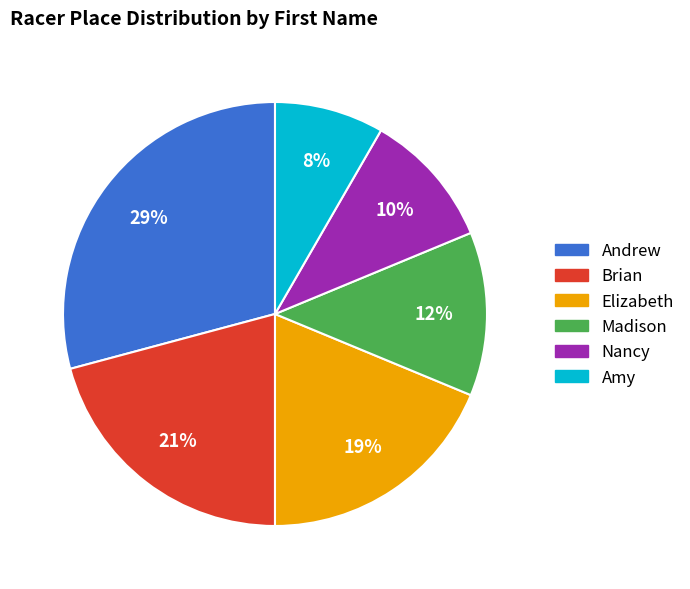

To the nearest percent, what is the average slice percentage?

17%